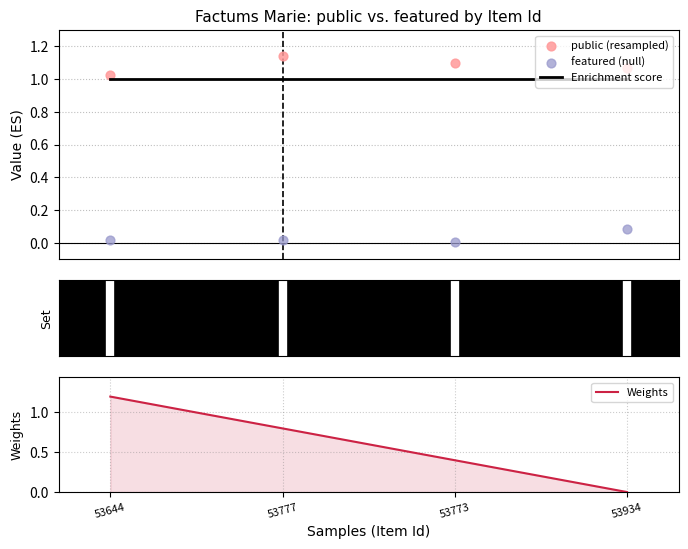

Which series contains the highest Y value?

Weights